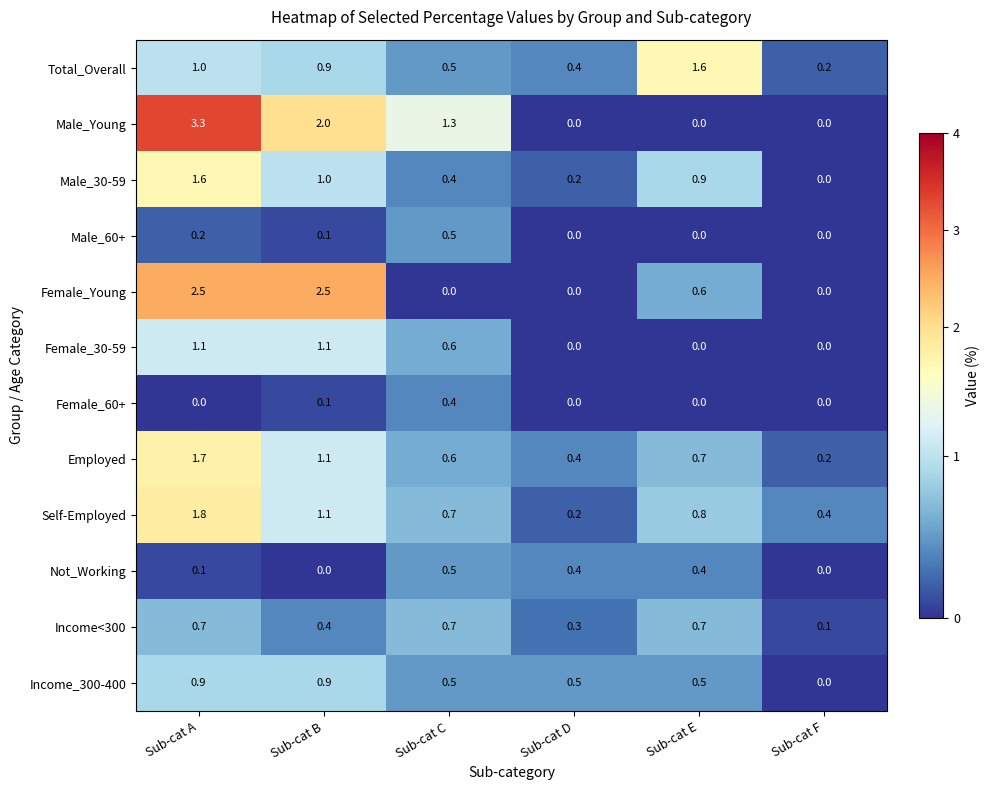

Rank the categories by Male_30-59 value from lowest to highest.

Sub-cat F, Sub-cat D, Sub-cat C, Sub-cat E, Sub-cat B, Sub-cat A